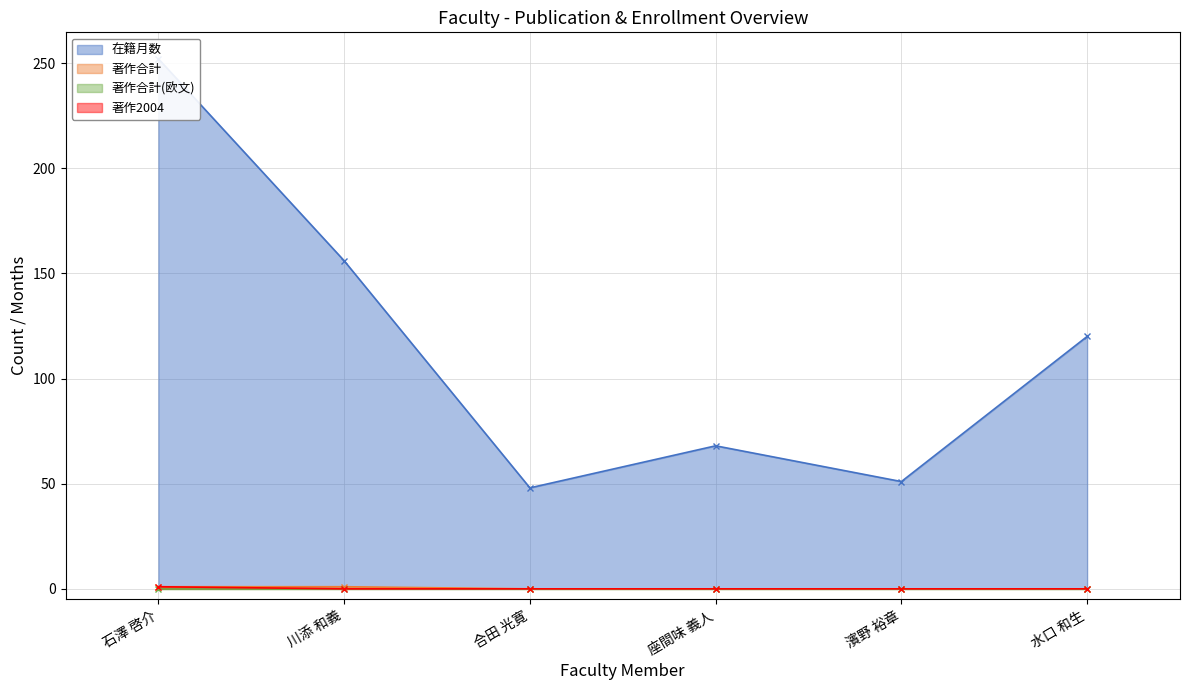

Which series has the largest range (max minus min)?

在籍月数